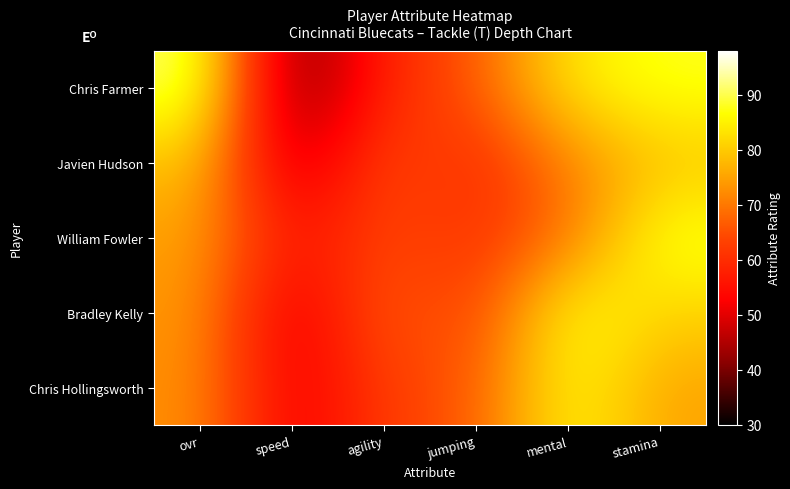

At how many categories does at least one series exceed 75?

3